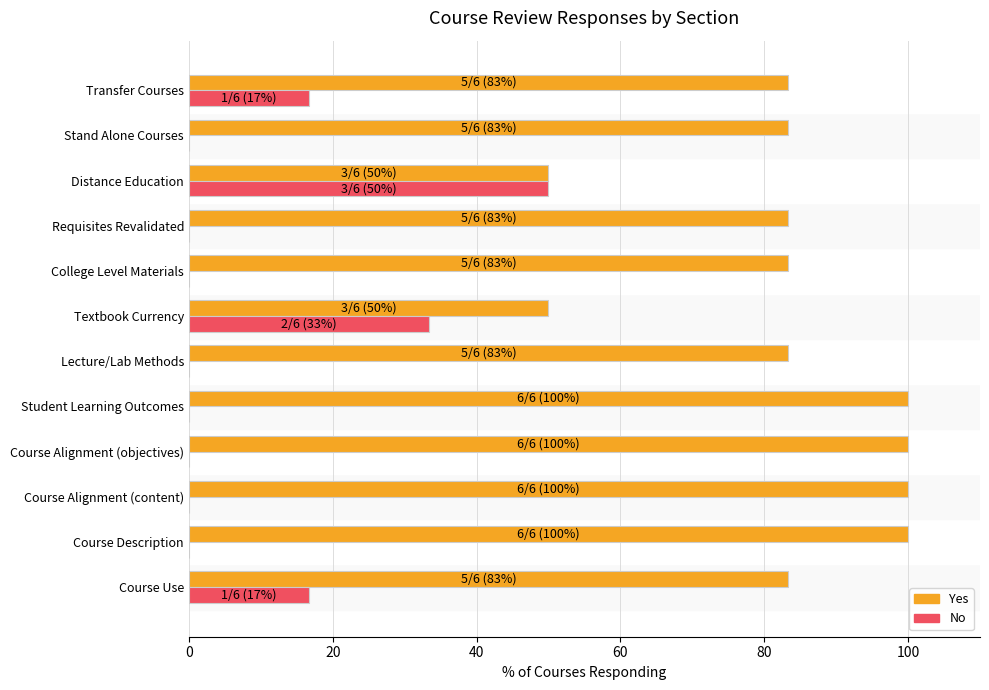

What is the maximum value shown in the chart?

100.0